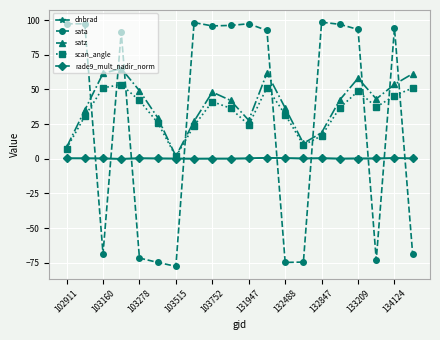

What are all the series names shown in the legend?

dnbrad, sata, satz, scan_angle, rade9_mult_nadir_norm